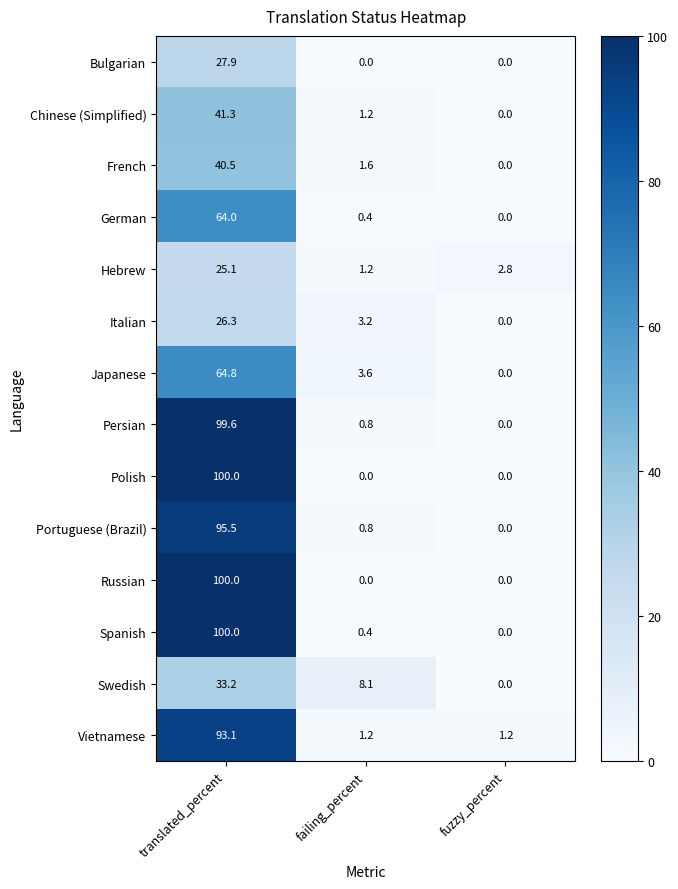

What is the difference between the highest and lowest values at translated_percent?

74.9